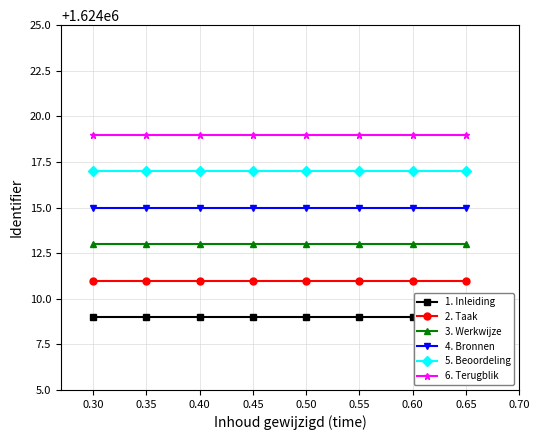

Which series has the largest total across all categories?

6. Terugblik